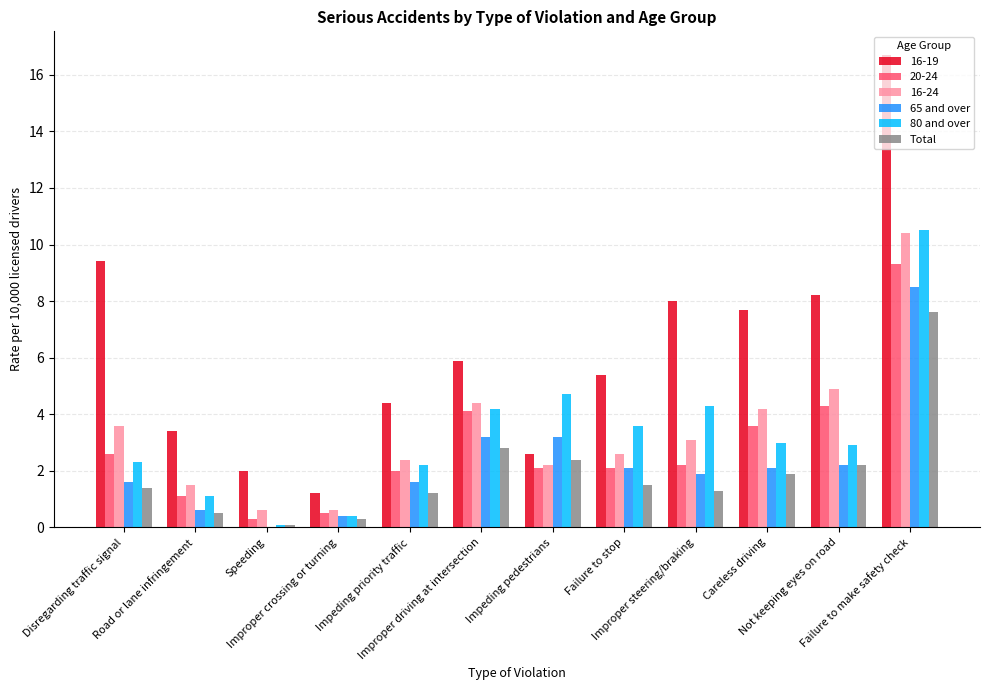

Which series has the largest total across all categories?

16-19